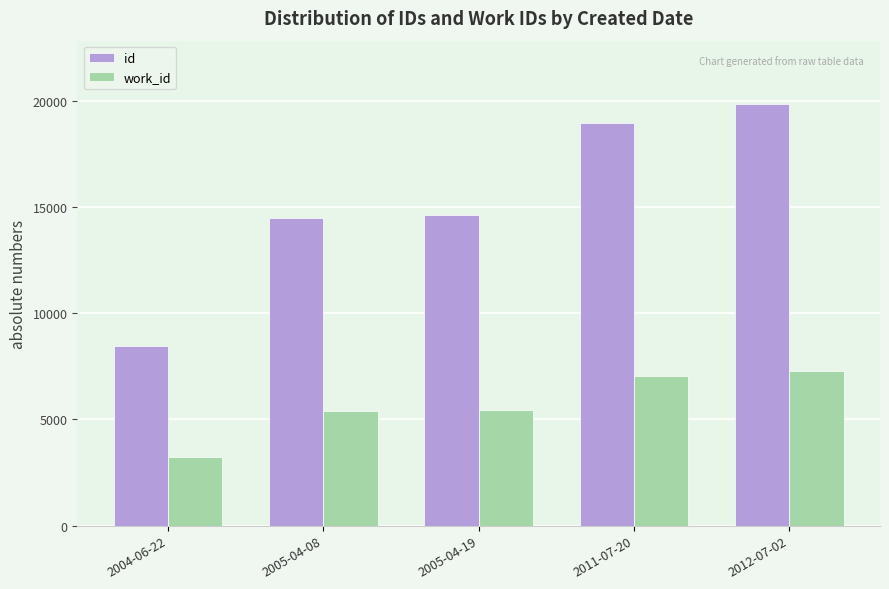

Between 2005-04-19 and 2012-07-02, which series saw the biggest shift?

id